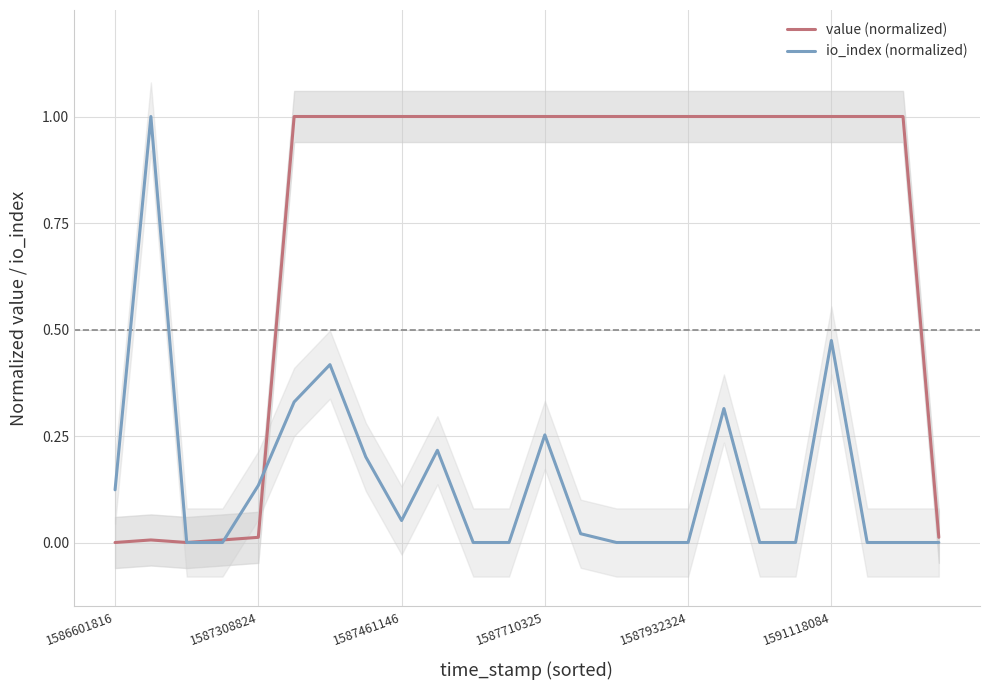

At which category is the sum across all series the highest?

1591118084